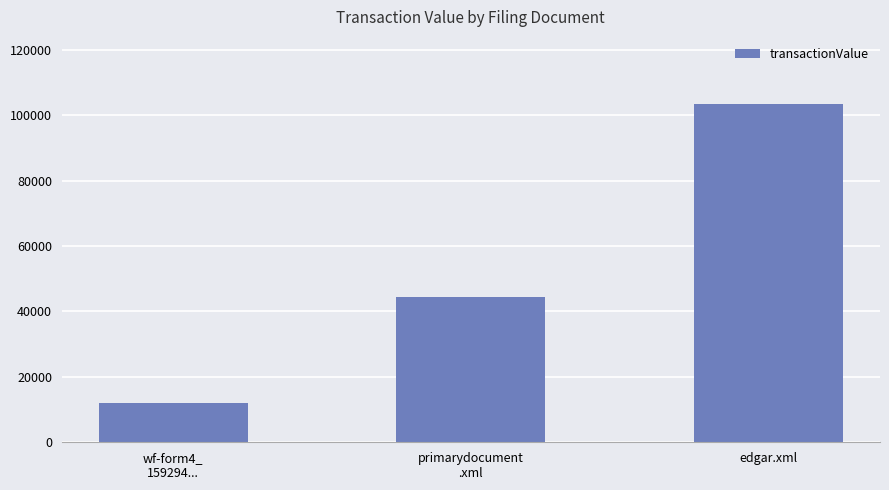

How many values are below 44299?

1